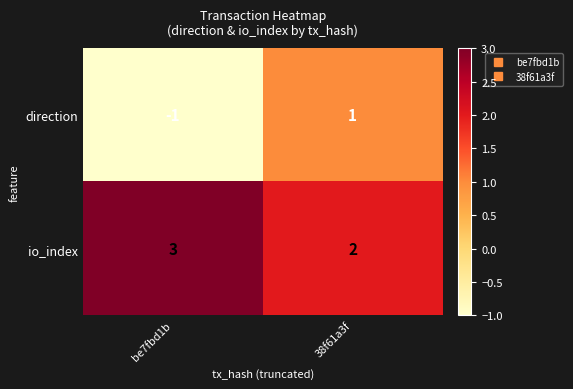

Which series has the widest spread of values?

direction